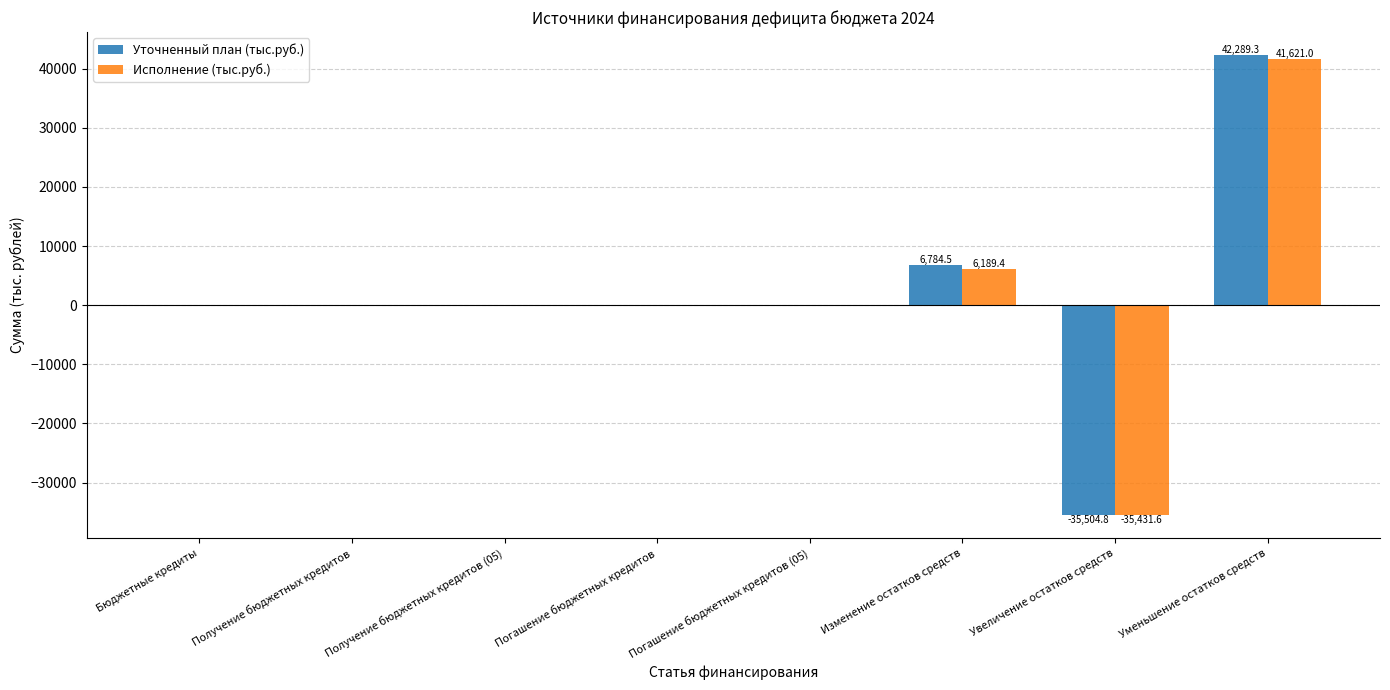

What is the sum of the Уточненный план (тыс.руб.) values at Увеличение остатков средств and Бюджетные кредиты?

-35504.8